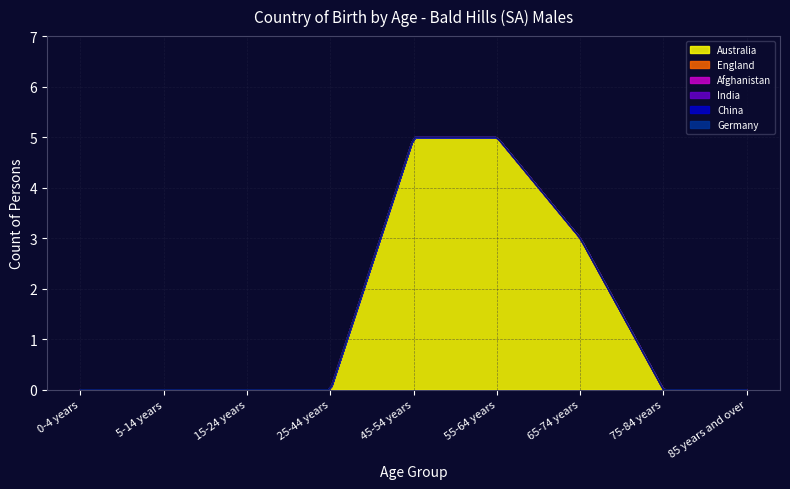

How many series are shown in this chart?

6